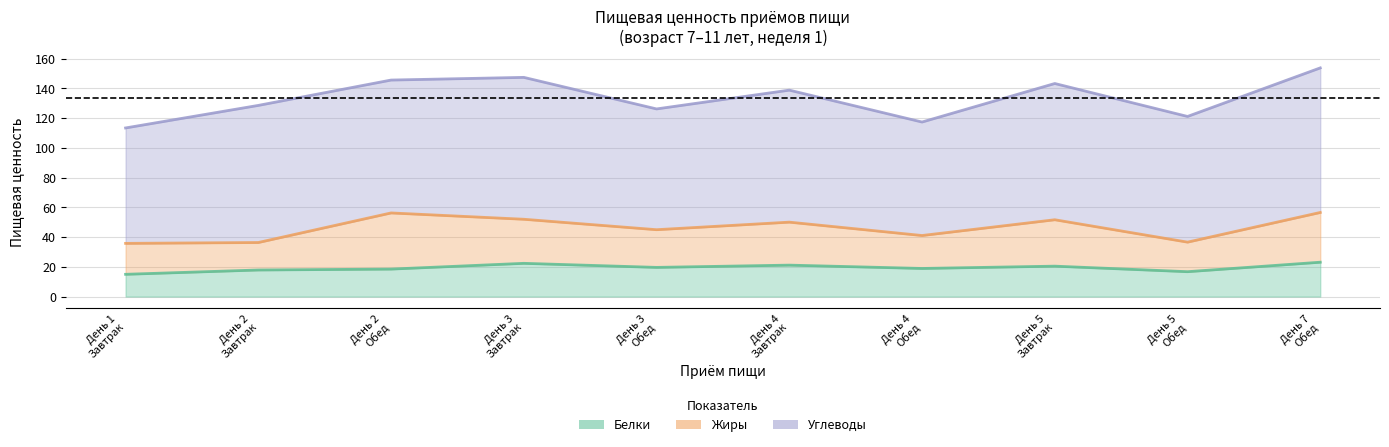

Which series has the widest spread of values?

Углеводы